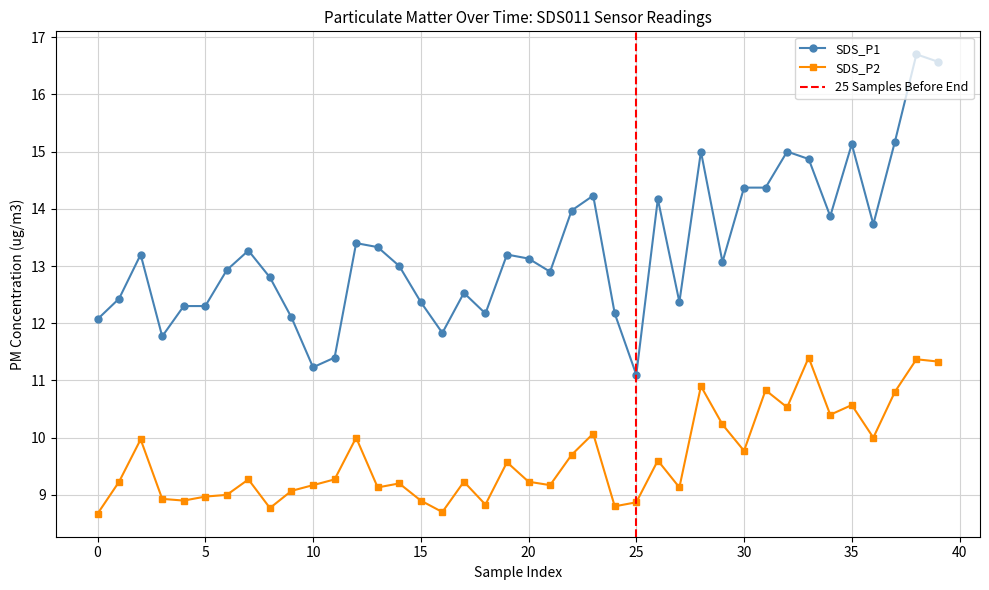

True or false: SDS_P2 has more than 1 points higher than both neighbors.

True